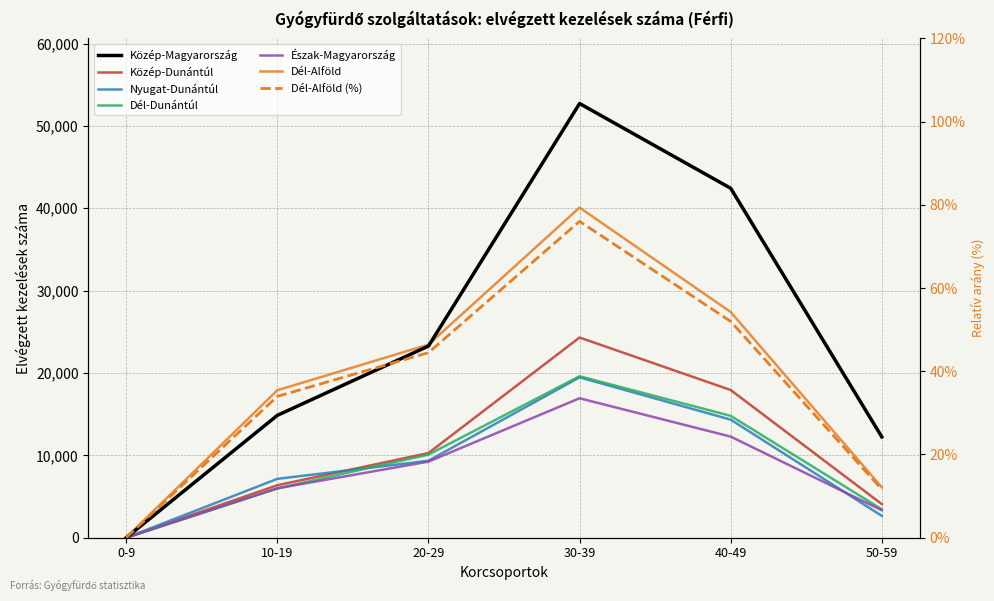

The Nyugat-Dunántúl series shows 7578 at 30-39. True or false?

False